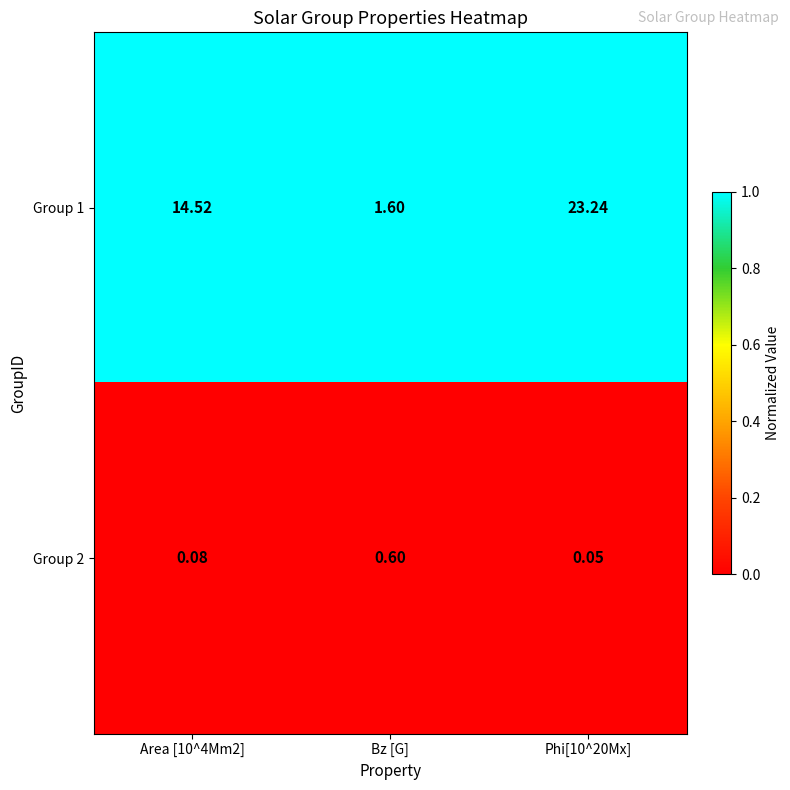

How many distinct data groups are displayed?

2